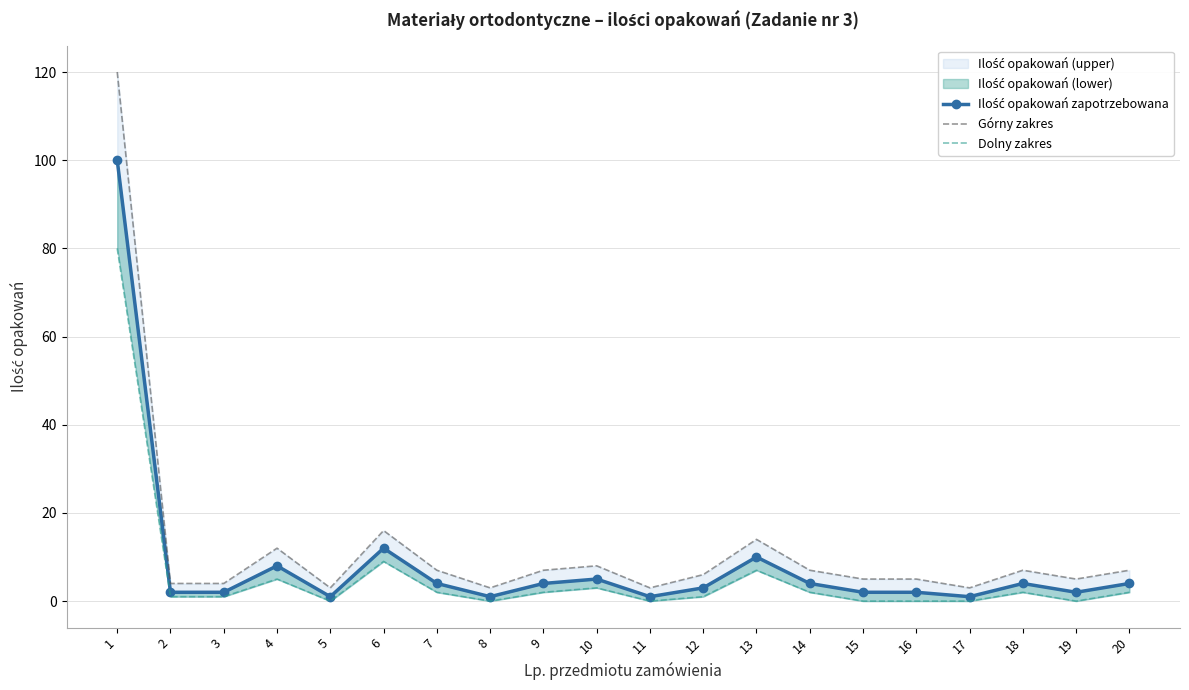

List the labels in order of Dolny zakres value, smallest first.

5, 8, 11, 15, 16, 17, 19, 2, 3, 12, 7, 9, 14, 18, 20, 10, 4, 13, 6, 1